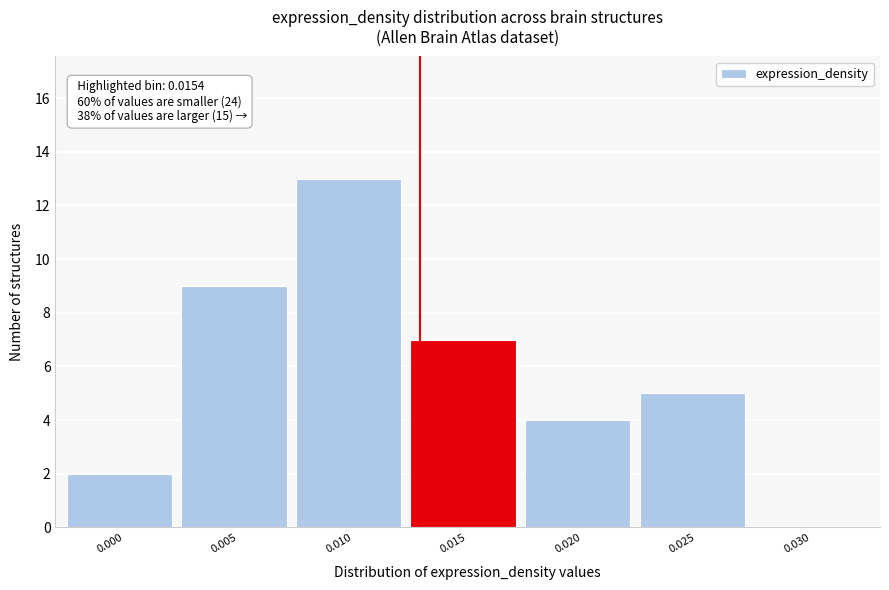

Reading left to right, extract all data points from this chart.

0.000=2	0.005=9	0.010=13	0.015=7	0.020=4	0.025=5	0.030=0